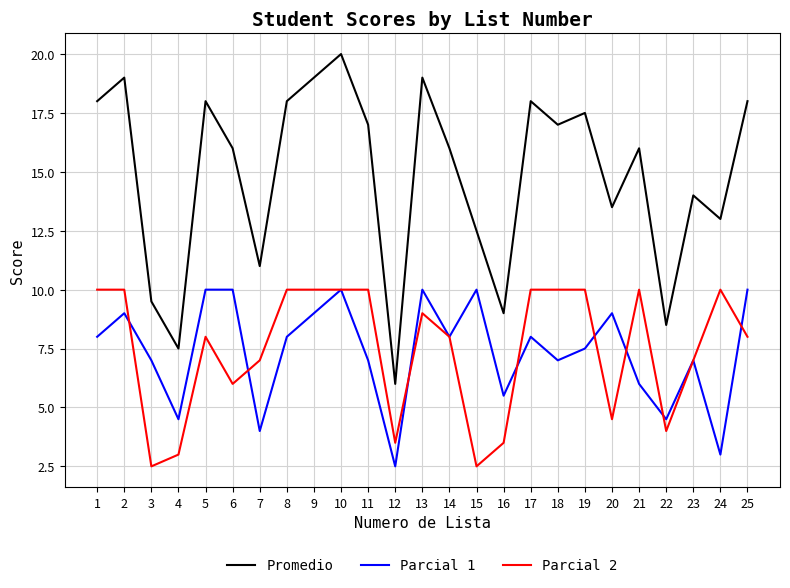

Reading left to right, transcribe all the data shown in this chart.

Promedio: 18.0	19.0	9.5	7.5	18.0	16.0	11.0	18.0	19.0	20.0	17.0	6.0	19.0	16.0	12.5	9.0	18.0	17.0	17.5	13.5	16.0	8.5	14.0	13.0	18.0
Parcial 1: 8.0	9.0	7.0	4.5	10.0	10.0	4.0	8.0	9.0	10.0	7.0	2.5	10.0	8.0	10.0	5.5	8.0	7.0	7.5	9.0	6.0	4.5	7.0	3.0	10.0
Parcial 2: 10.0	10.0	2.5	3.0	8.0	6.0	7.0	10.0	10.0	10.0	10.0	3.5	9.0	8.0	2.5	3.5	10.0	10.0	10.0	4.5	10.0	4.0	7.0	10.0	8.0